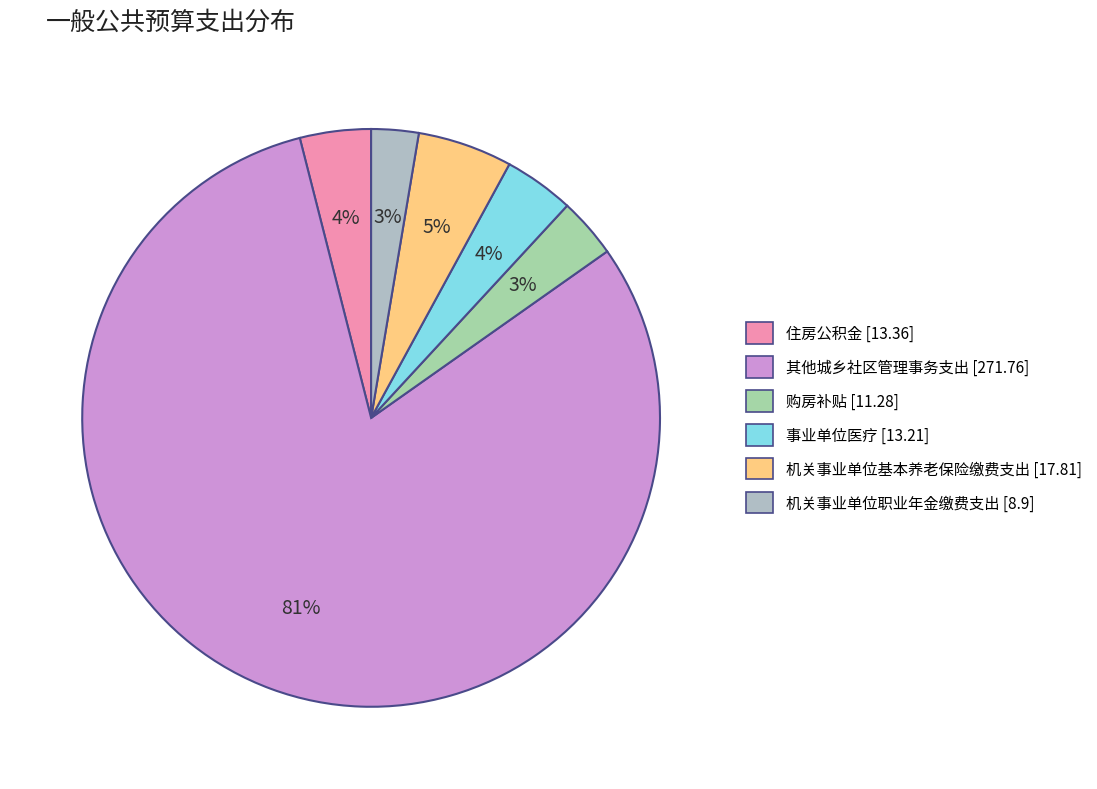

True or false: 事业单位医疗 accounts for 18% of the total.

False